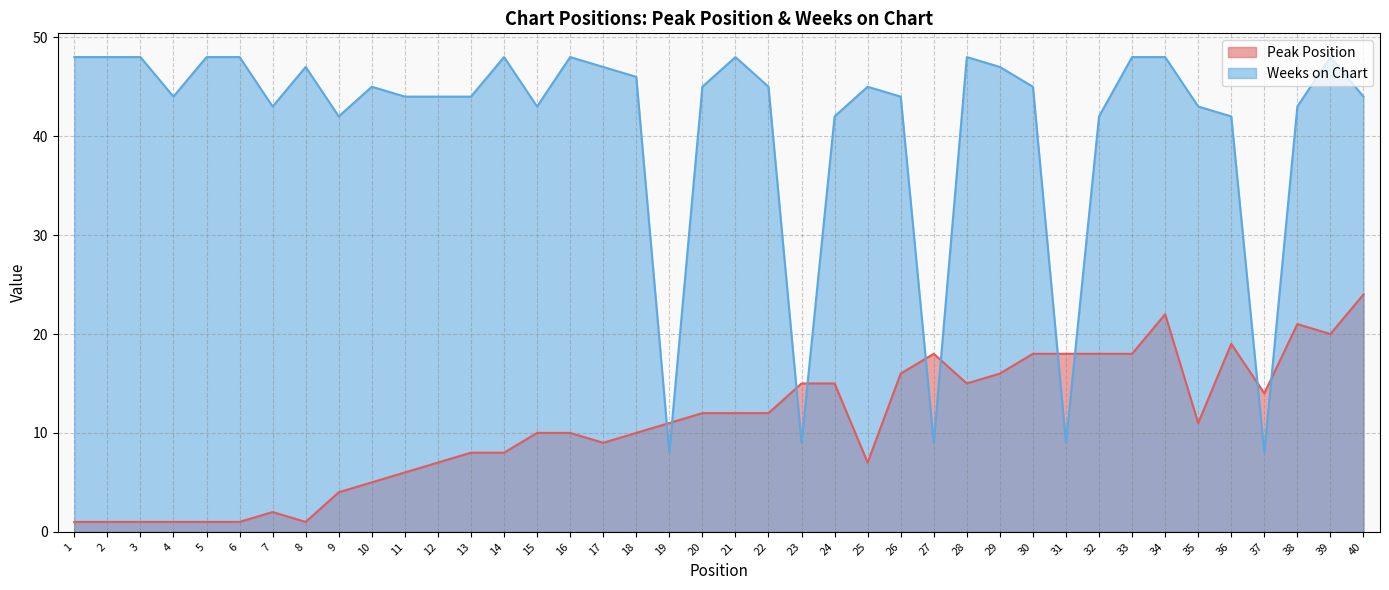

True or false: Peak Position has a value of 16 at 26.

True